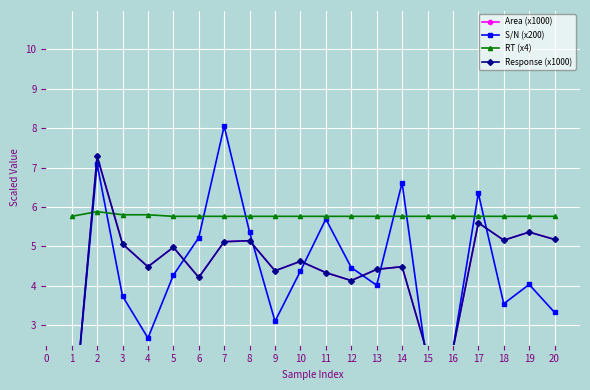

What is the highest value of the S/N (x200) series?

8.1